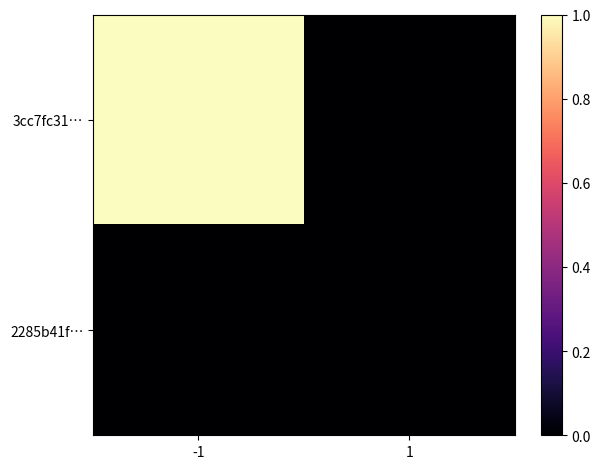

Rank the series by their average value, from lowest to highest.

2285b41f…, 3cc7fc31…